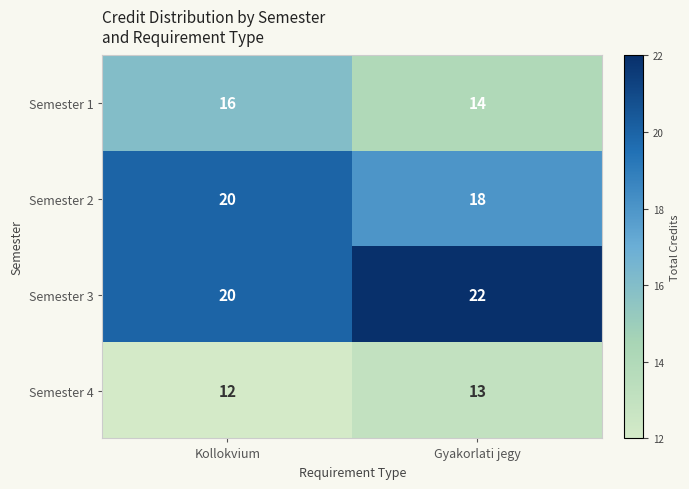

At which category is the sum across all series the highest?

Kollokvium